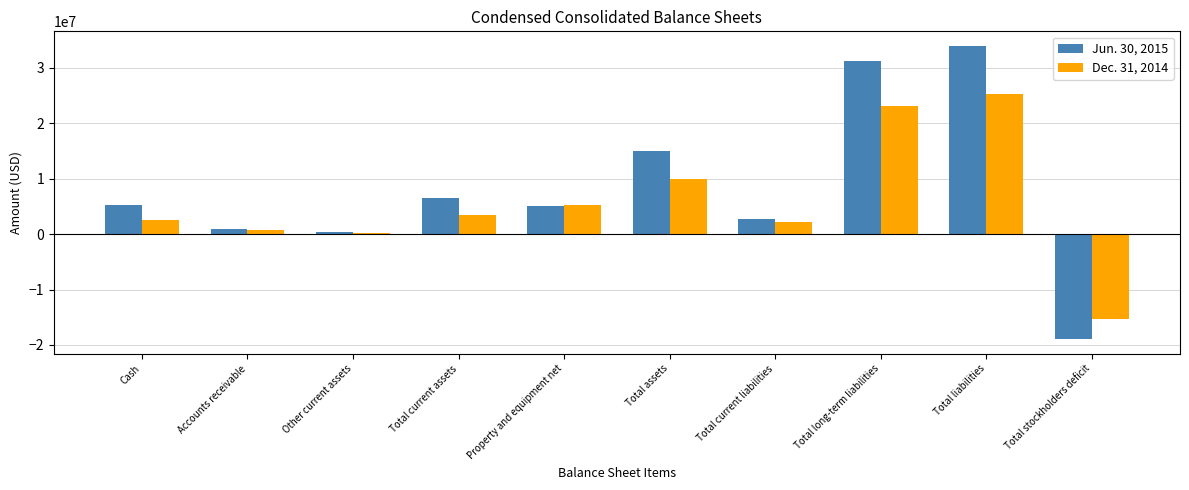

Between Total current liabilities and Total stockholders deficit, which series saw the biggest shift?

Jun. 30, 2015